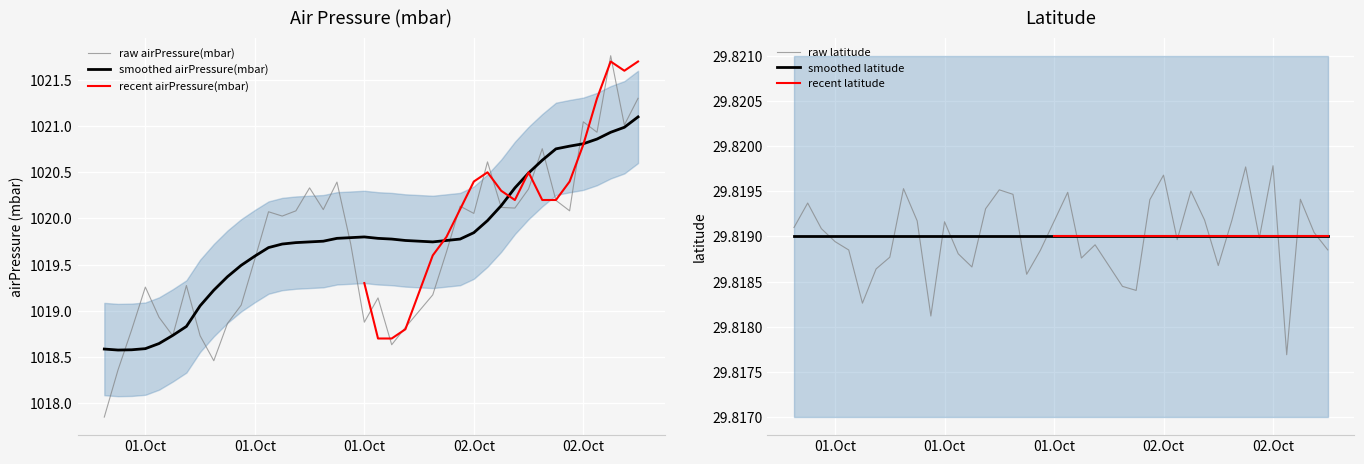

What is the maximum value for airPressure(mbar)?

1021.7